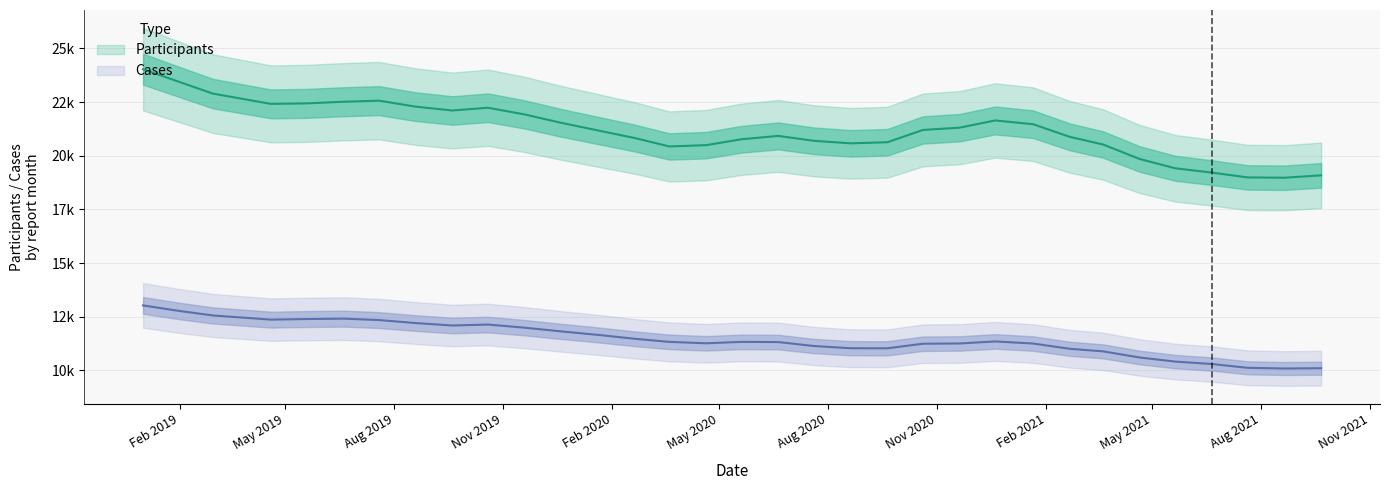

What is the label of the 30th point from the left?

2021-06-21